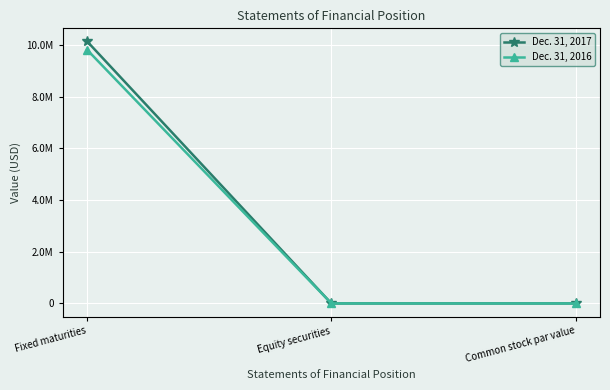

Is it true that Dec. 31, 2016 equals 100 at Common stock par value?

True